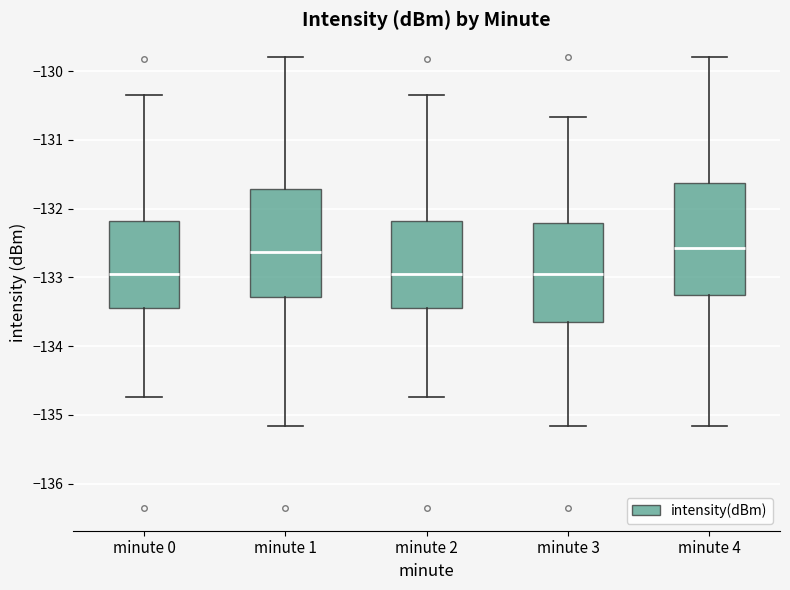

Reading left to right, read every box against the y-axis: the position of its median line, the range the box covers, and the ends of its whiskers. The values are not printed on the chart, so give them approximately, as read against the axis.

minute 0: median -132.9, box -133.5 to -132.2, whiskers -134.7 to -130.3
minute 1: median -132.6, box -133.3 to -131.7, whiskers -135.2 to -129.8
minute 2: median -132.9, box -133.5 to -132.2, whiskers -134.7 to -130.3
minute 3: median -132.9, box -133.6 to -132.2, whiskers -135.2 to -130.7
minute 4: median -132.6, box -133.3 to -131.6, whiskers -135.2 to -129.8